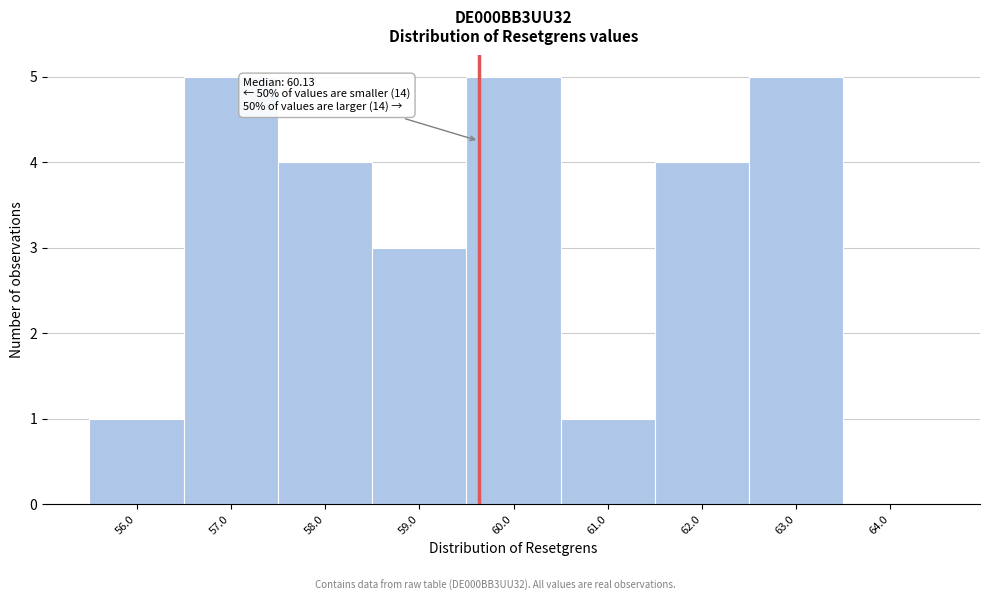

Reading left to right, list all the values displayed in this chart.

56.0=1	57.0=5	58.0=4	59.0=3	60.0=5	61.0=1	62.0=4	63.0=5	64.0=0